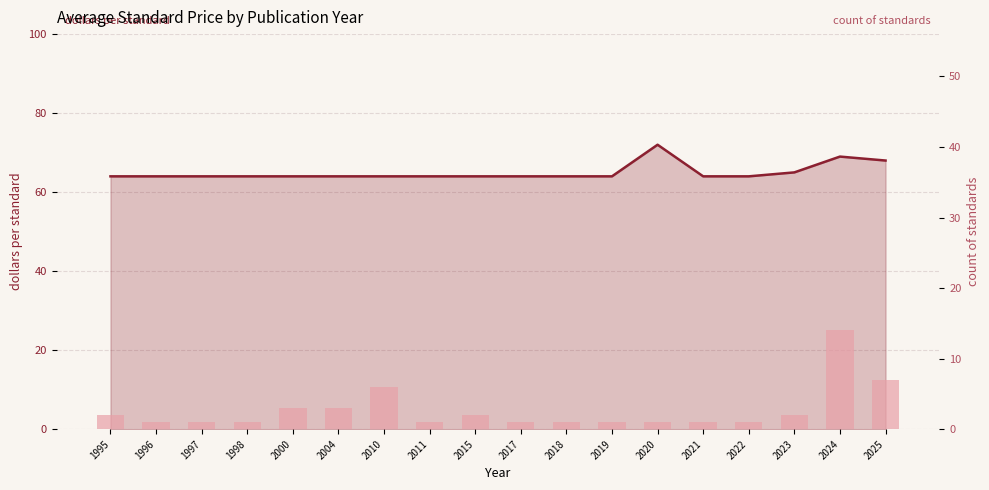

What is the minimum value shown in the chart?

1